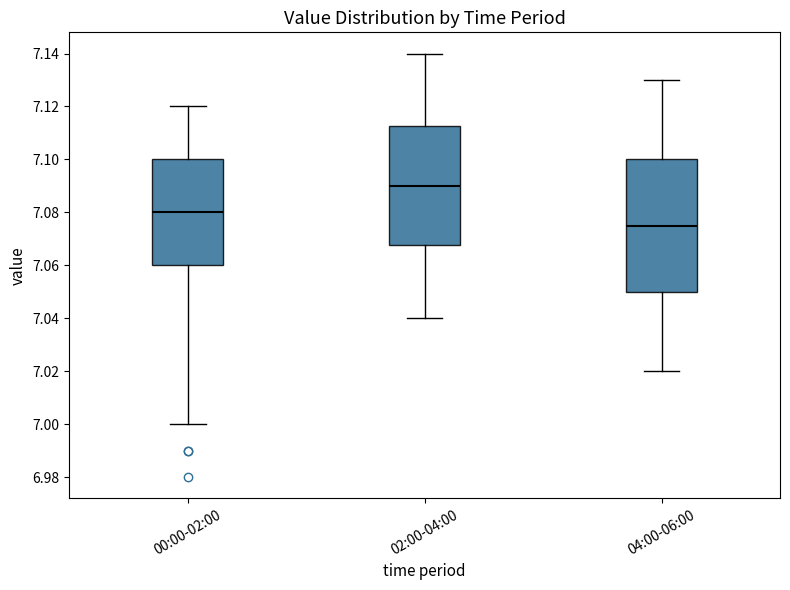

Where does the lower whisker of the box for 04:00-06:00 end on the y-axis? The values are not printed on the chart, so give them approximately, as read against the axis.

7.020